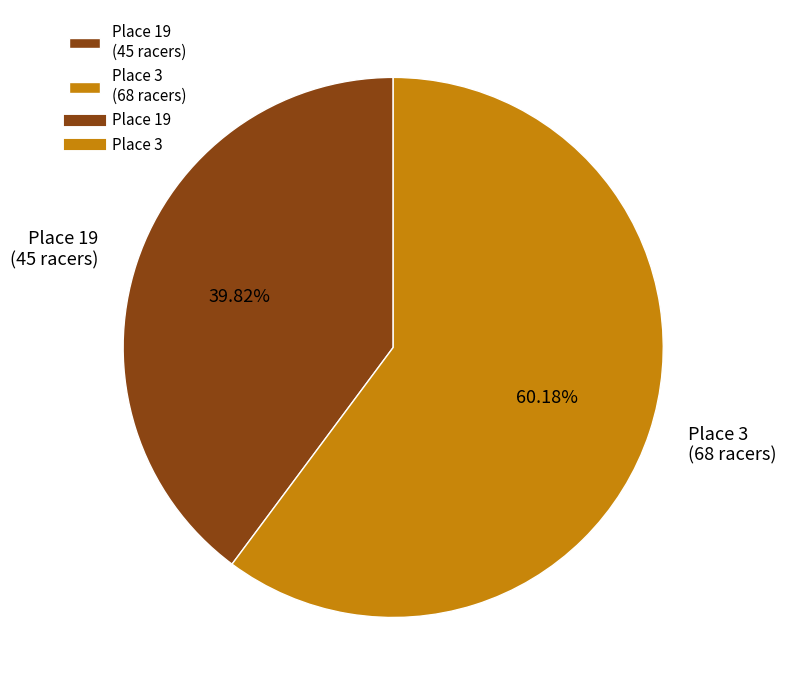

Is there any slice that represents more than half of the pie?

Yes